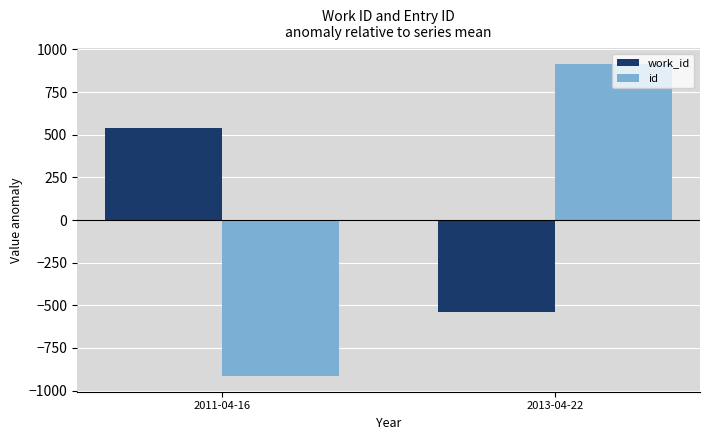

What are all the series names shown in the legend?

work_id, id